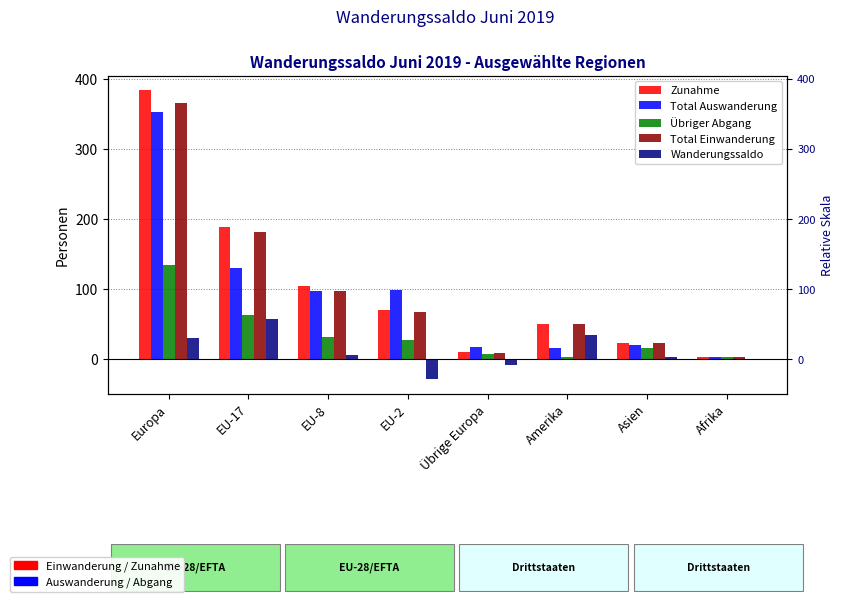

Reading left to right, what are all the values shown in this chart?

Zunahme: Europa=384	EU-17=189	EU-8=105	EU-2=71	Übrige Europa=10	Amerika=51	Asien=23	Afrika=4
Total Auswanderung: Europa=353	EU-17=131	EU-8=98	EU-2=99	Übrige Europa=18	Amerika=16	Asien=20	Afrika=4
Übriger Abgang: Europa=135	EU-17=63	EU-8=32	EU-2=28	Übrige Europa=8	Amerika=4	Asien=16	Afrika=3
Total Einwanderung: Europa=365	EU-17=182	EU-8=98	EU-2=67	Übrige Europa=9	Amerika=51	Asien=23	Afrika=4
Wanderungssaldo: Europa=31	EU-17=58	EU-8=7	EU-2=-28	Übrige Europa=-8	Amerika=35	Asien=3	Afrika=0